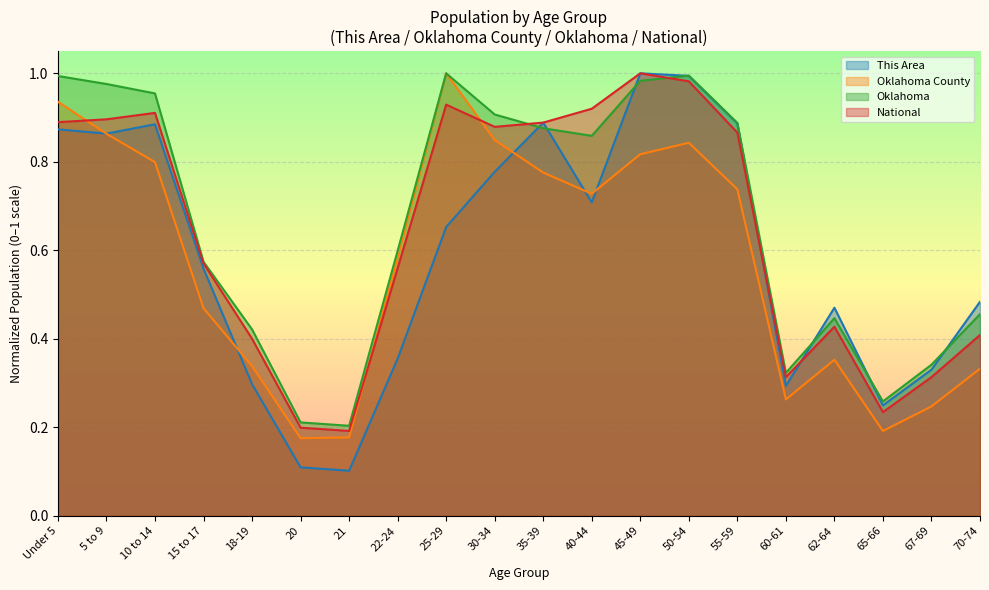

How many times do Oklahoma County and National cross each other?

3